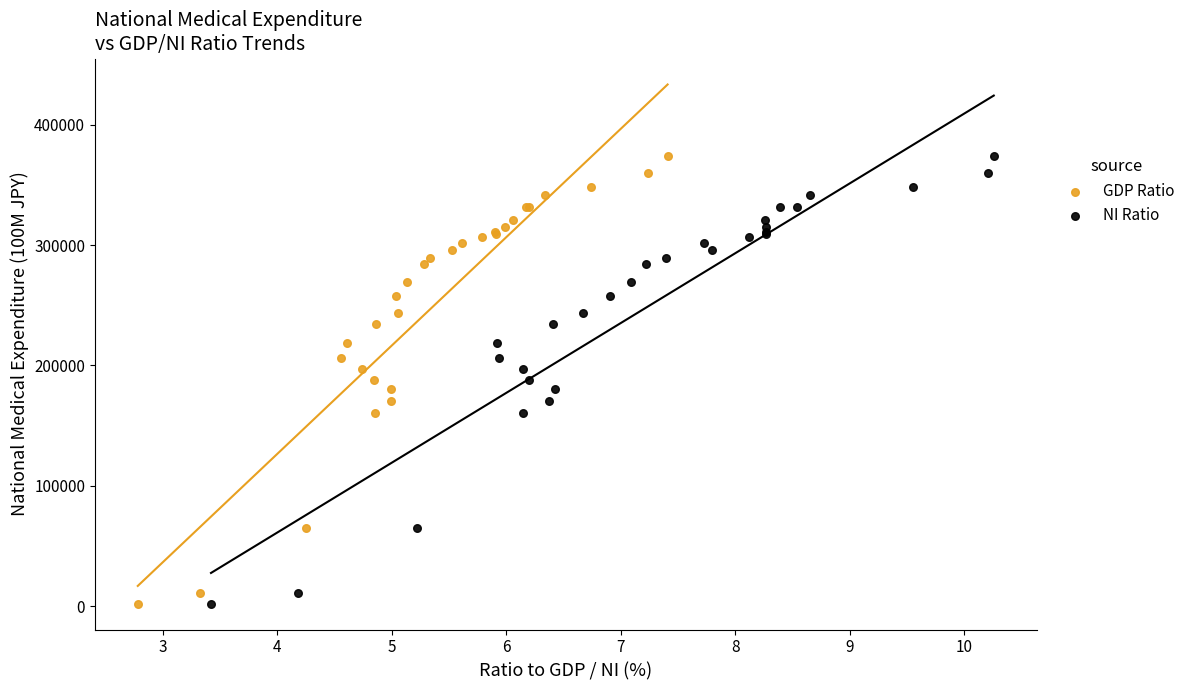

What are all the series names shown in the legend?

GDP Ratio, NI Ratio